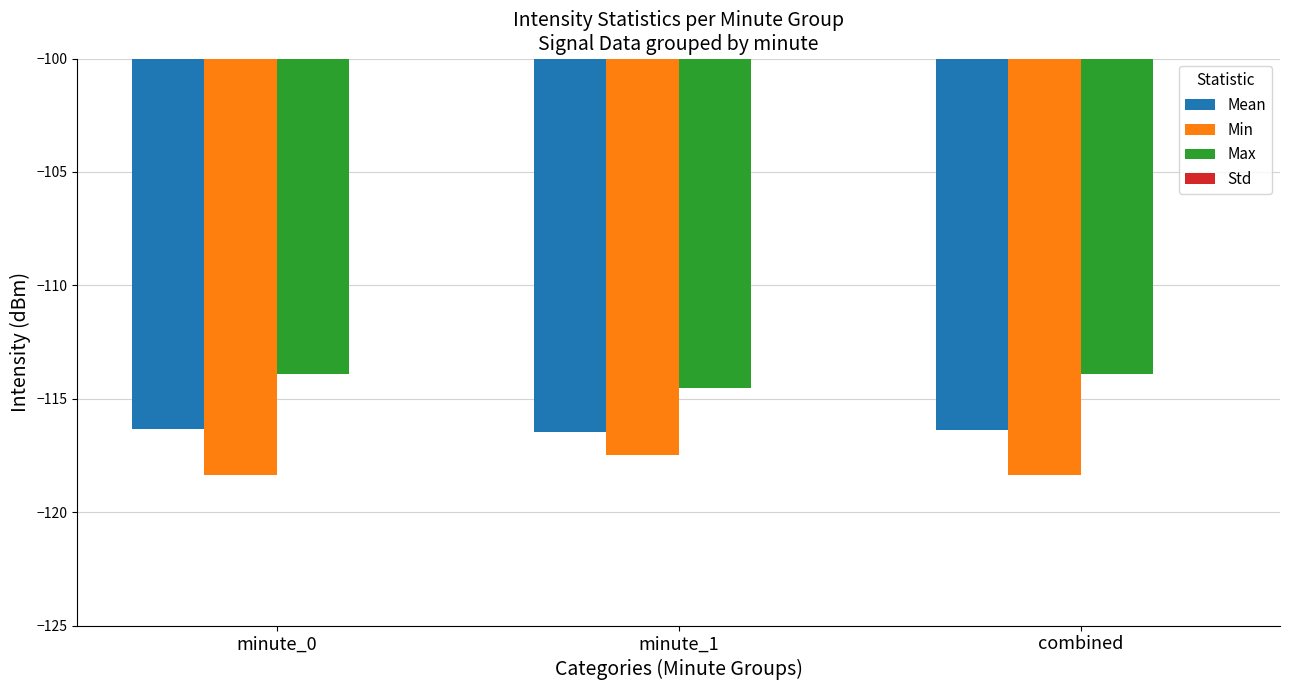

What is the difference between the Mean values at minute_0 and minute_1?

0.2